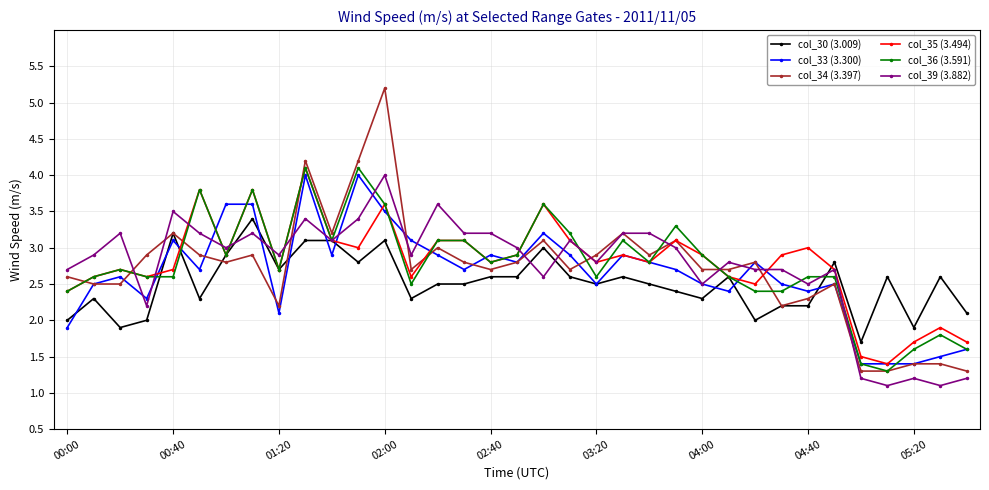

After their last crossing, which series has the higher values: col_30 (3.009) or col_39 (3.882)?

col_30 (3.009)